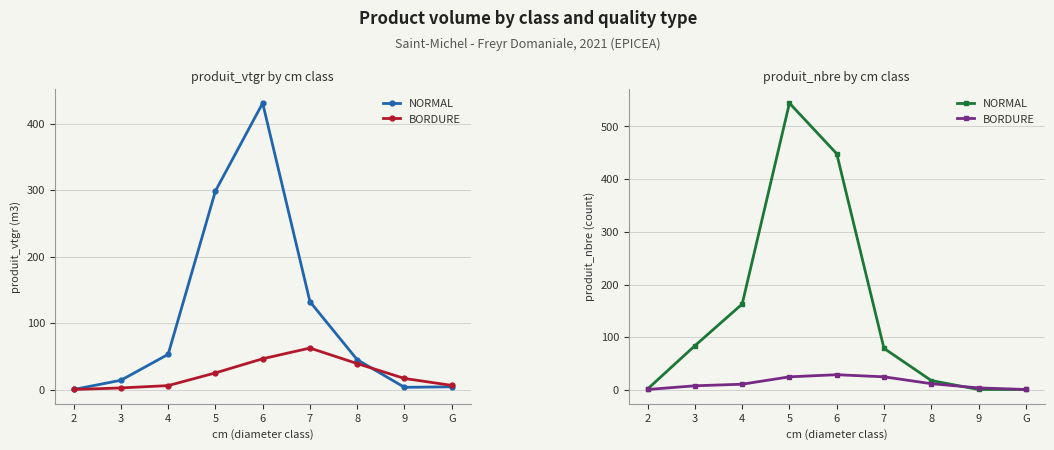

What is the total value across all series at 4?

174